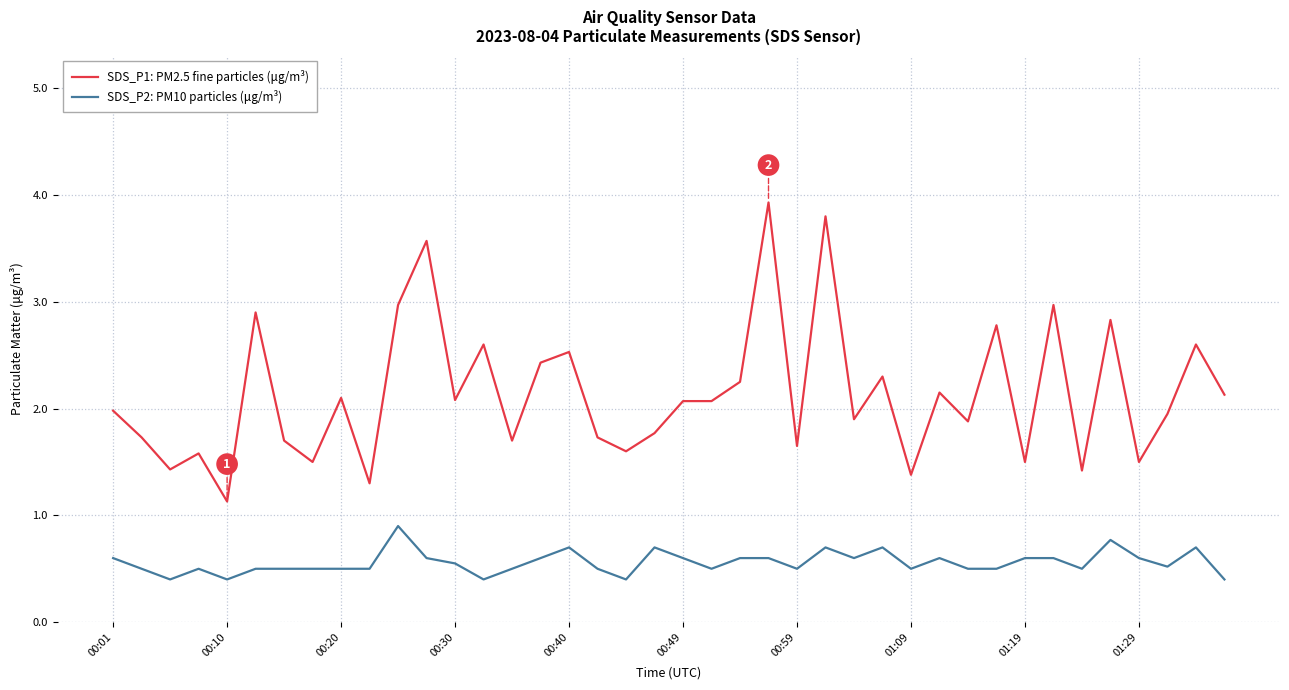

Rank the series by their average value, from lowest to highest.

SDS_P2: PM10 particles (μg/m³), SDS_P1: PM2.5 fine particles (μg/m³)